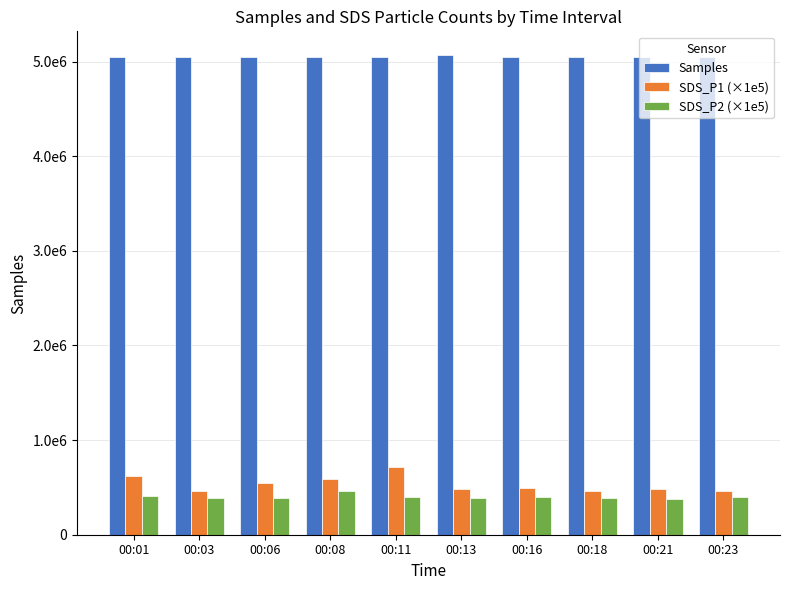

What is the difference between the maximum and minimum values in the SDS_P2 (×1e5) series?

87000.0